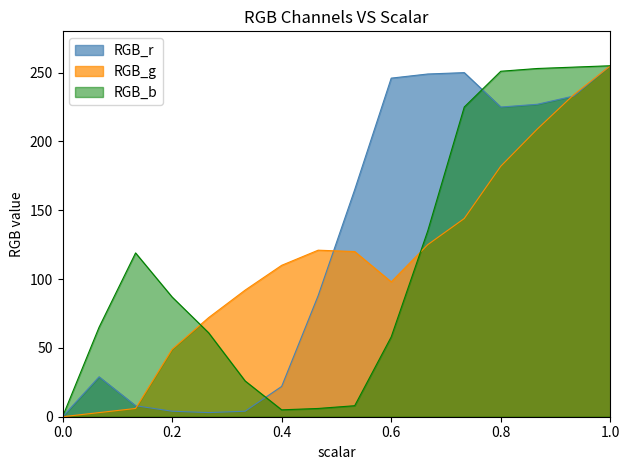

Between 0.9333333333333333 and 0.8, which is larger?

0.9333333333333333